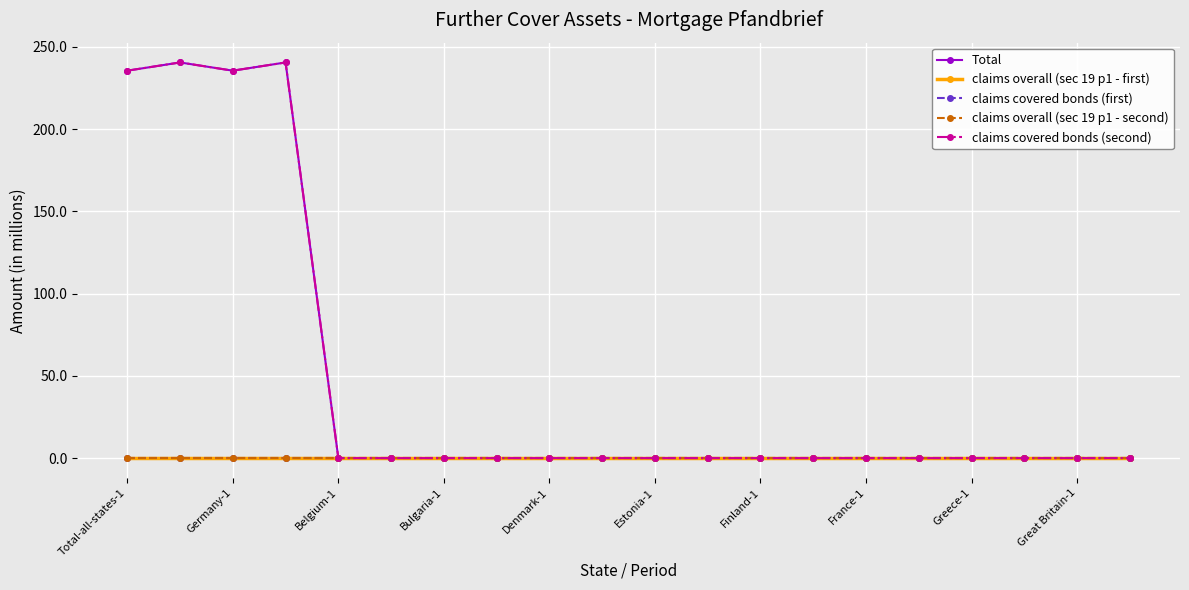

How many lines are shown in the chart?

5